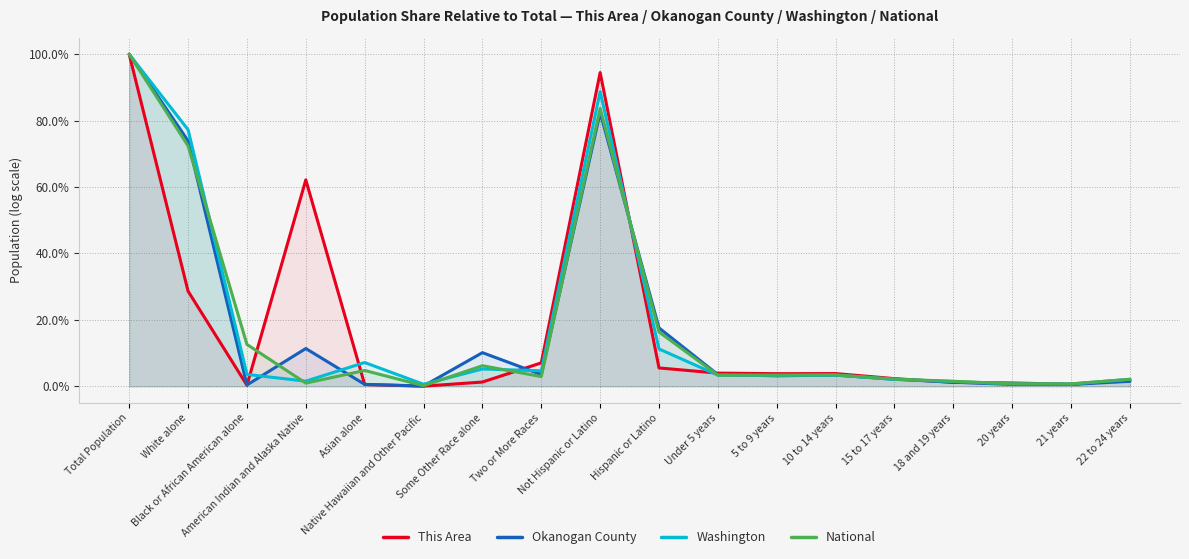

True or false: Washington and Okanogan County cross at least once.

True